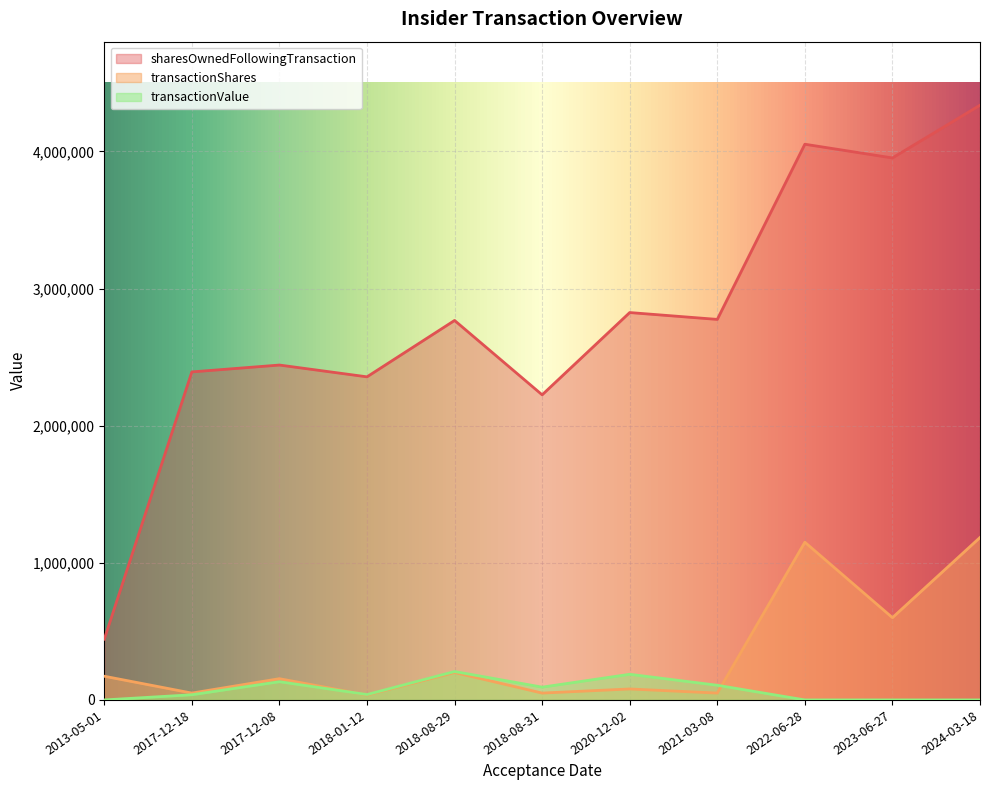

How many data points in transactionShares are less than 154950?

5